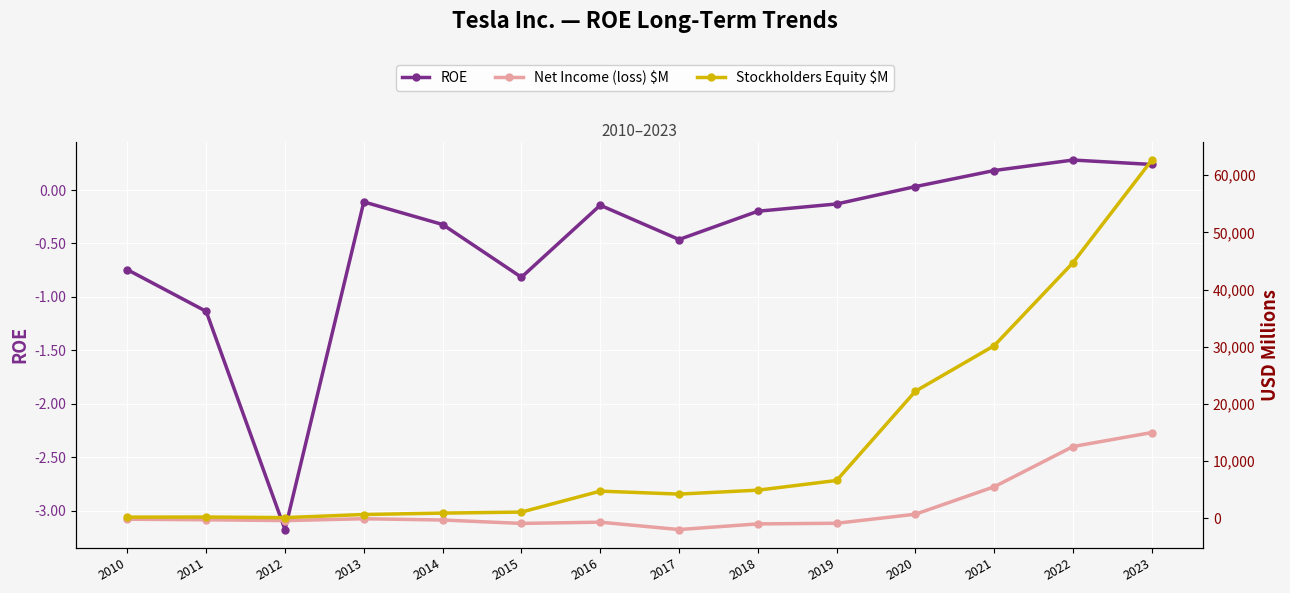

What is the minimum value for Stockholders Equity $M?

125.0